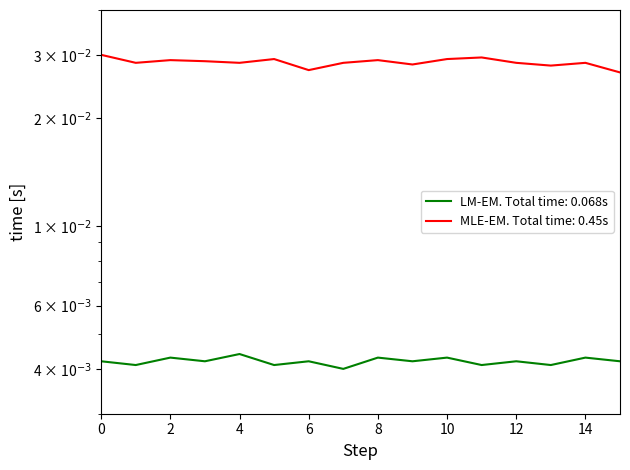

Is this an area chart (filled region under the line)?

No